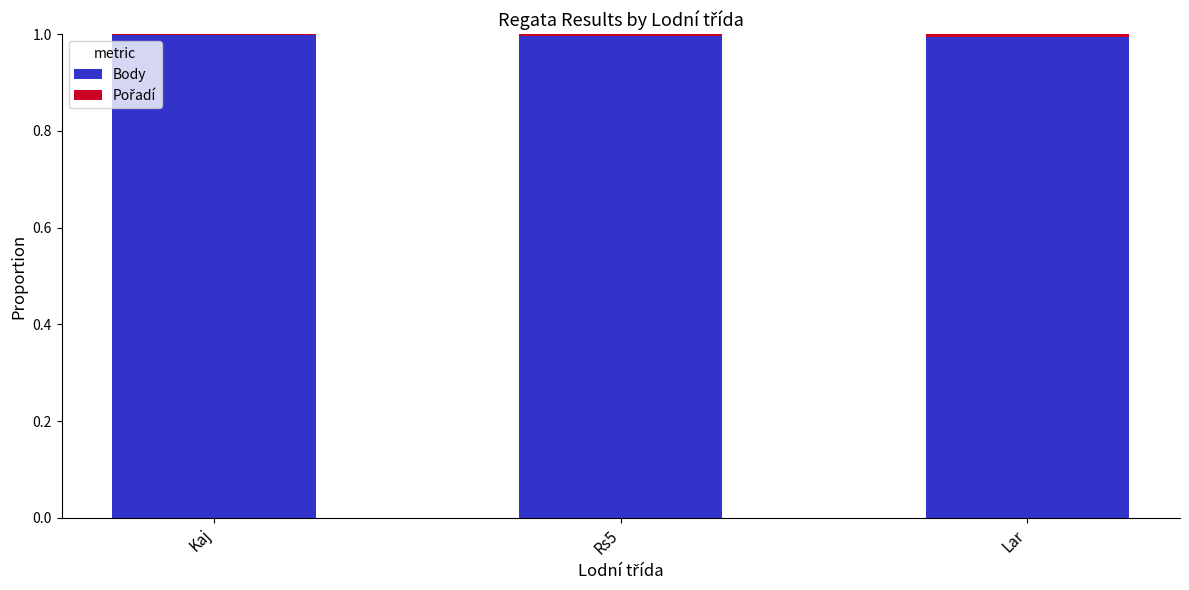

The value of Body at Rs5 is 1.0. True or false?

True